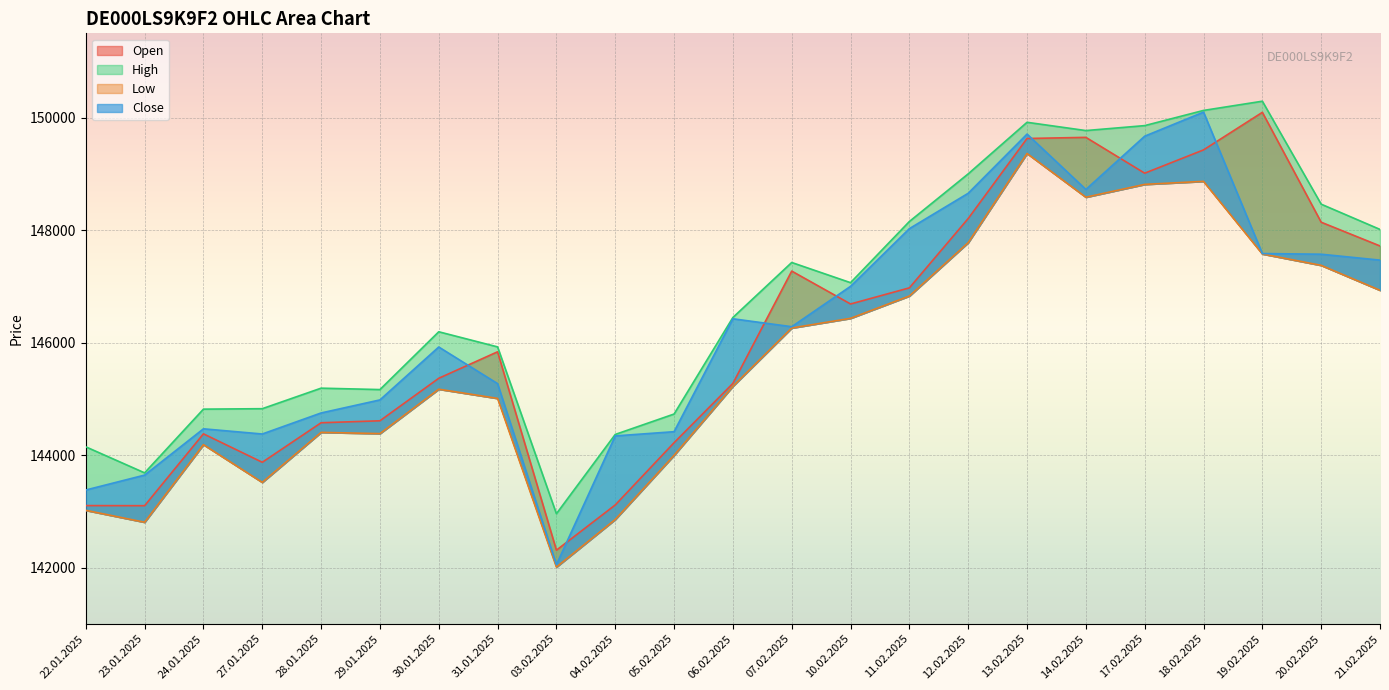

Rank the series at 14.02.2025 from lowest to highest value.

Low, Close, Open, High